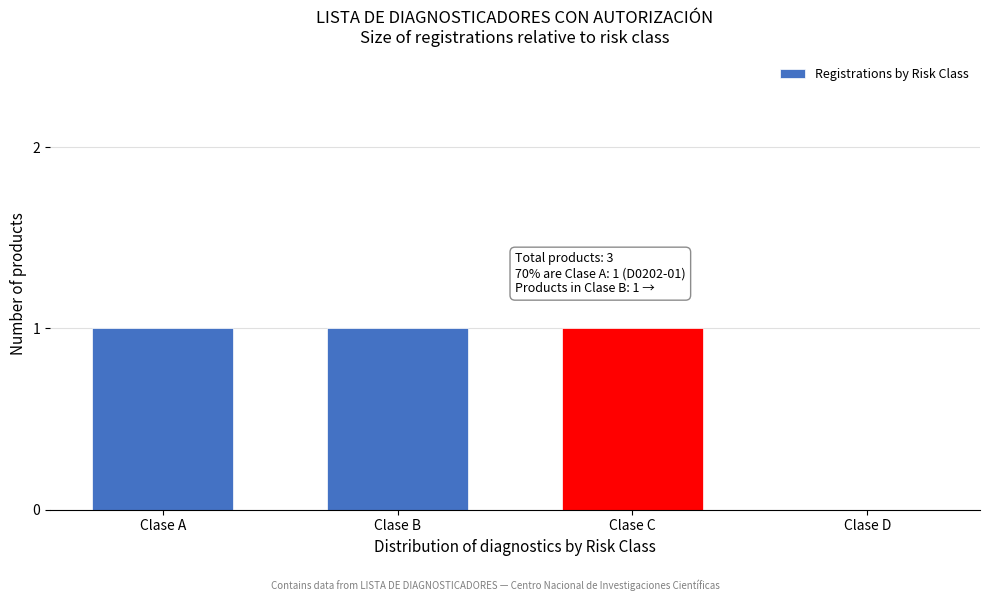

Reading right to left, what are all the values shown in this chart?

Clase D=0	Clase C=1	Clase B=1	Clase A=1